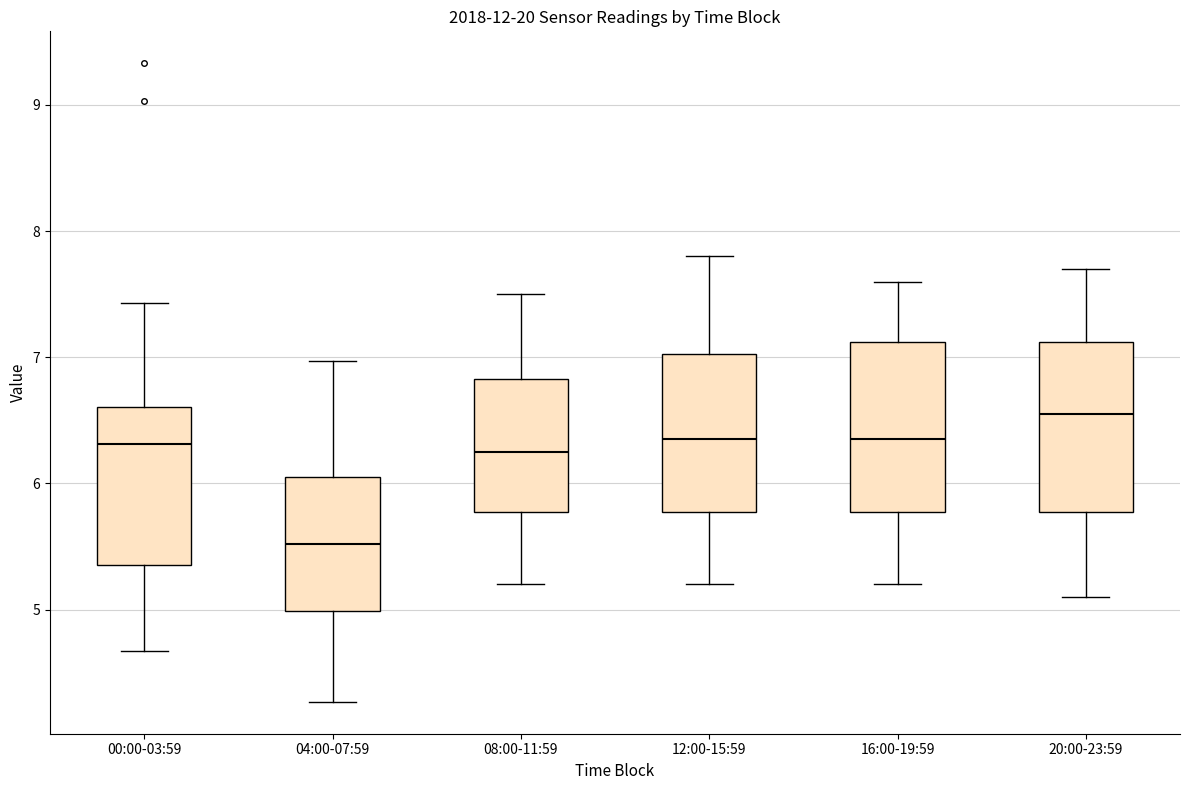

Reading left to right, transcribe this box plot: for each box, give where its median line is, the range the box spans, and where its two whiskers end, as read against the y-axis. The values are not printed on the chart, so give them approximately, as read against the axis.

00:00-03:59: median 6.3, box 5.4 to 6.6, whiskers 4.7 to 7.4
04:00-07:59: median 5.5, box 5.0 to 6.0, whiskers 4.3 to 7.0
08:00-11:59: median 6.3, box 5.8 to 6.8, whiskers 5.2 to 7.5
12:00-15:59: median 6.4, box 5.8 to 7.0, whiskers 5.2 to 7.8
16:00-19:59: median 6.4, box 5.8 to 7.1, whiskers 5.2 to 7.6
20:00-23:59: median 6.6, box 5.8 to 7.1, whiskers 5.1 to 7.7